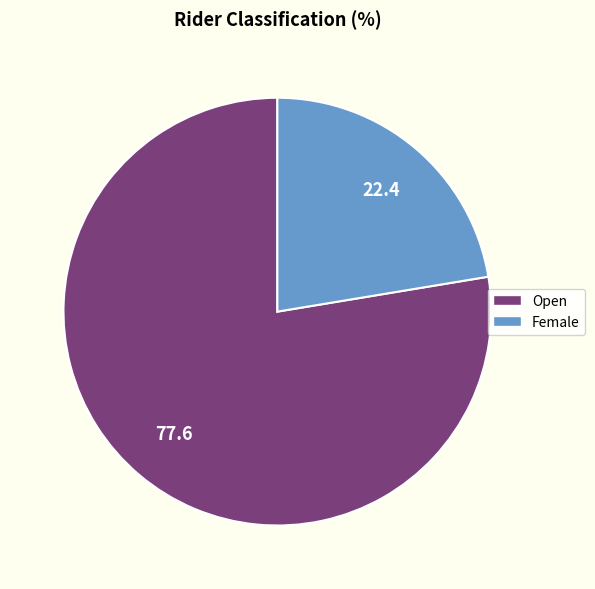

What is the largest slice in the pie chart?

Open